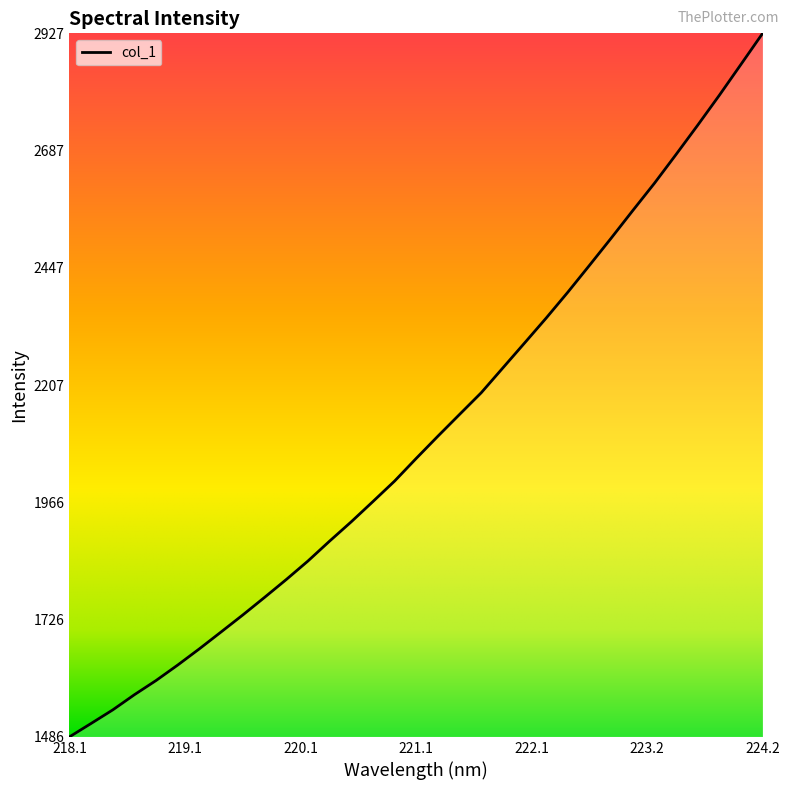

How many distinct data groups are displayed?

1